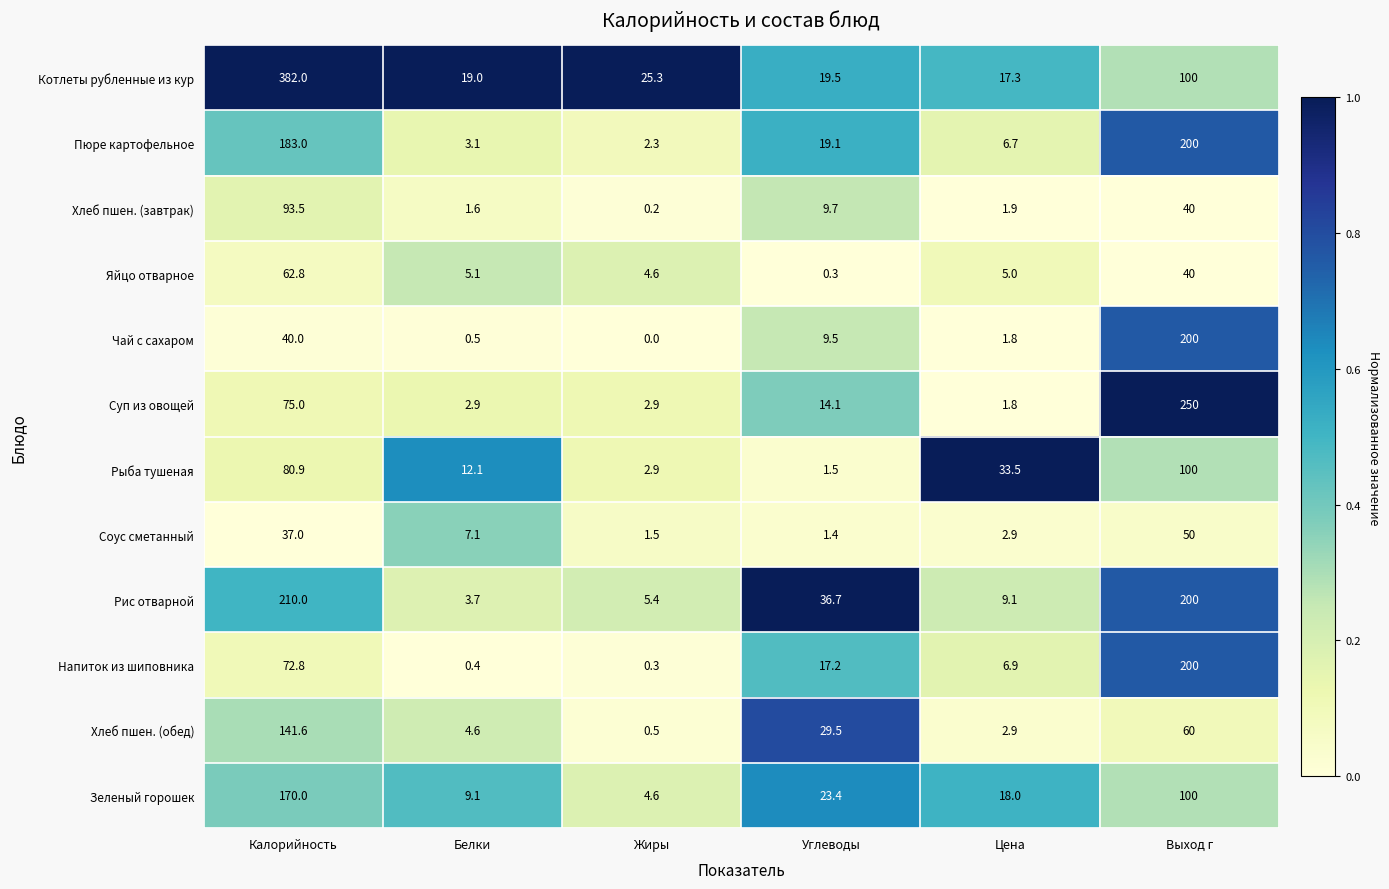

Rank the categories by Рис отварной value from lowest to highest.

Белки, Жиры, Цена, Углеводы, Выход г, Калорийность